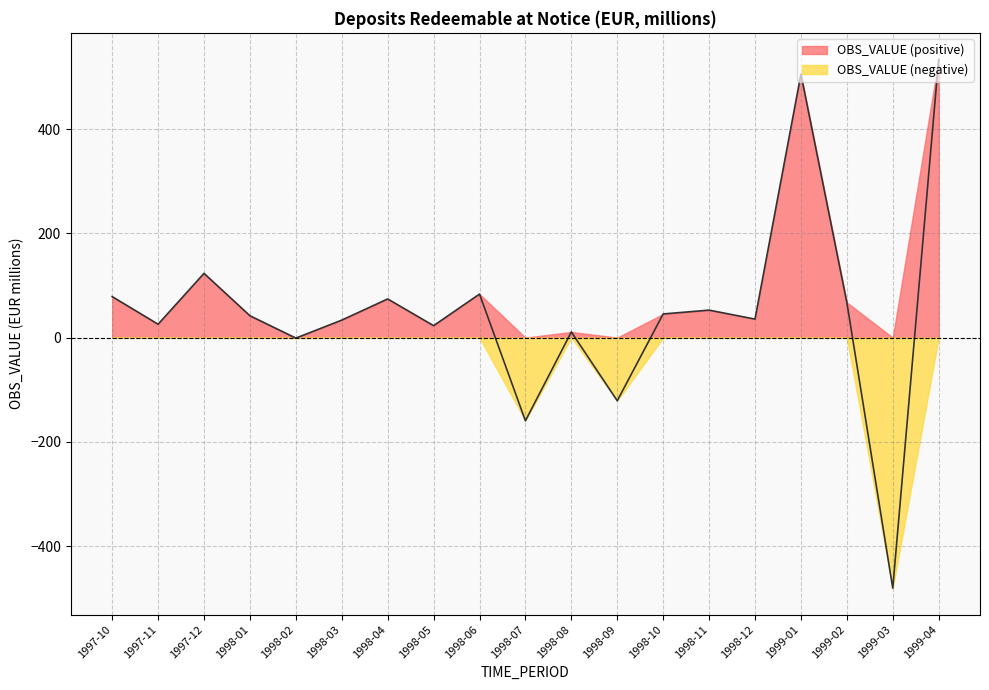

True or false: the data has more than 2 interior local peaks.

True